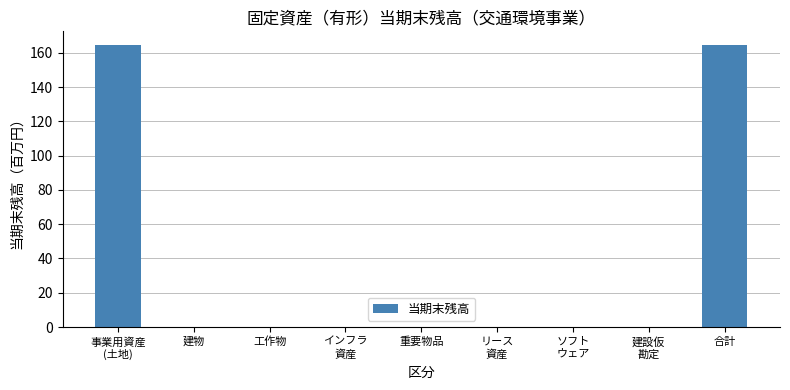

Is it true that the value at 建設仮
勘定 is 107.5?

False